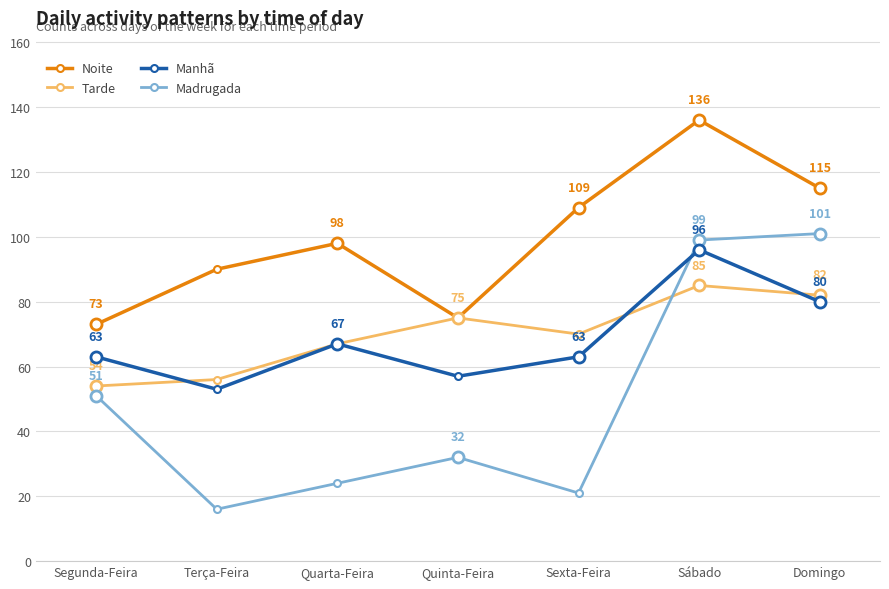

Reading left to right, extract all data points from this chart.

Noite: Segunda-Feira=73	Terça-Feira=90	Quarta-Feira=98	Quinta-Feira=75	Sexta-Feira=109	Sábado=136	Domingo=115
Tarde: Segunda-Feira=54	Terça-Feira=56	Quarta-Feira=67	Quinta-Feira=75	Sexta-Feira=70	Sábado=85	Domingo=82
Manhã: Segunda-Feira=63	Terça-Feira=53	Quarta-Feira=67	Quinta-Feira=57	Sexta-Feira=63	Sábado=96	Domingo=80
Madrugada: Segunda-Feira=51	Terça-Feira=16	Quarta-Feira=24	Quinta-Feira=32	Sexta-Feira=21	Sábado=99	Domingo=101